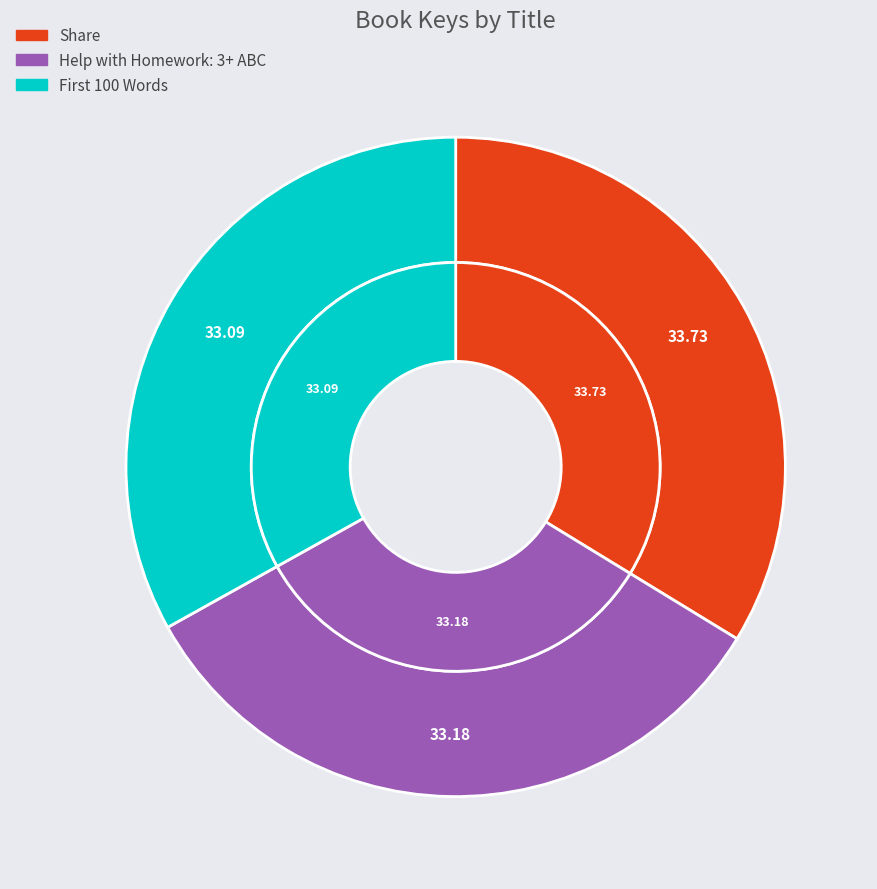

Do Help with Homework: 3+ ABC and Share together represent more than half of the pie?

Yes